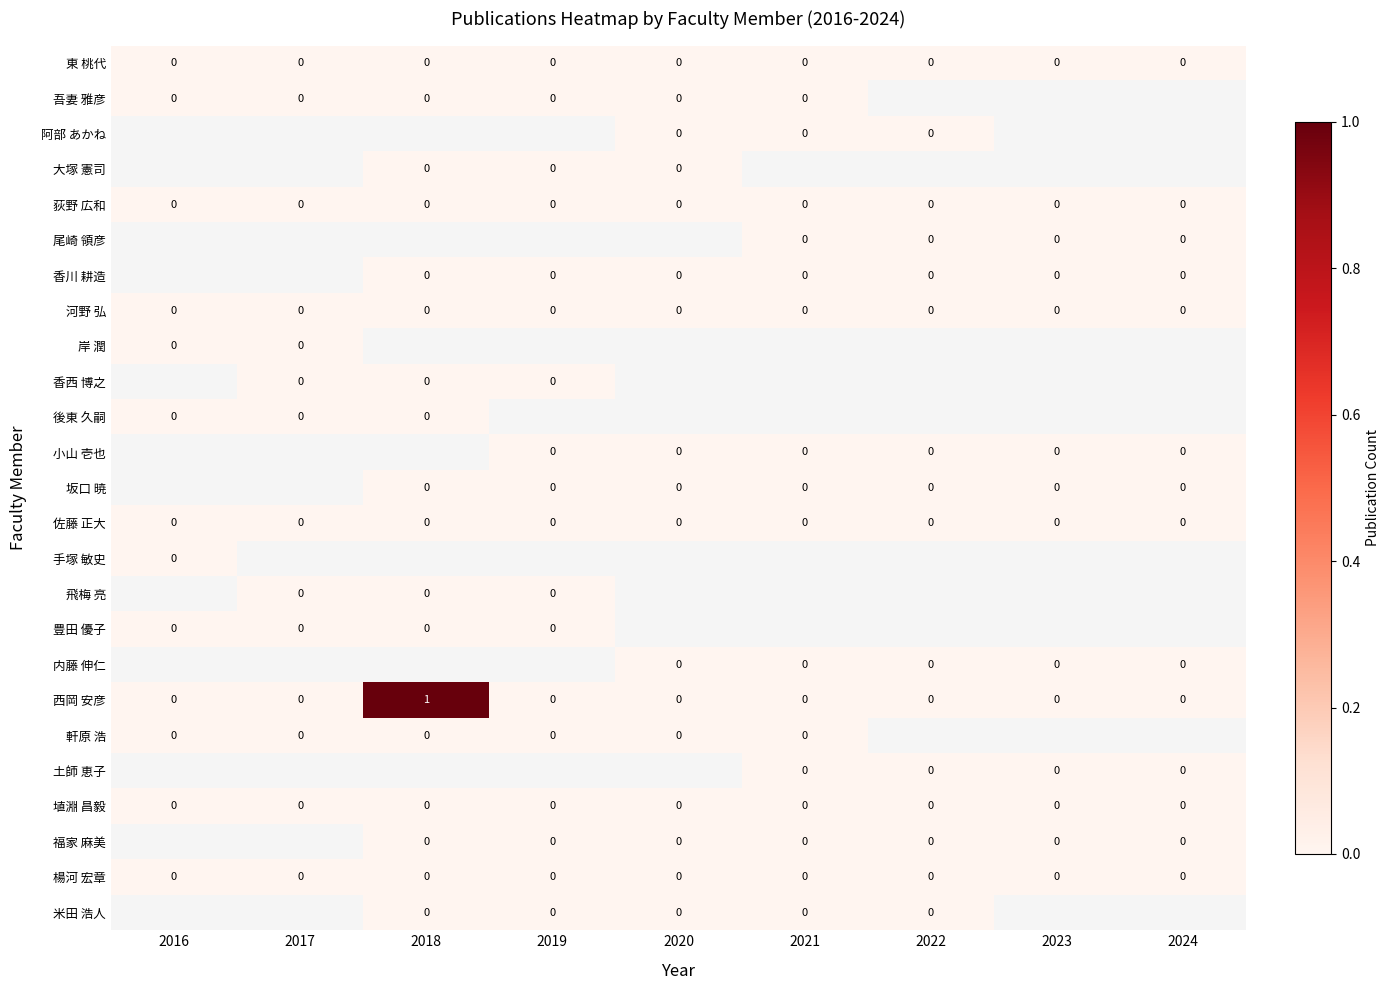

The value of 楊河 宏章 at 2017 is 0. True or false?

True